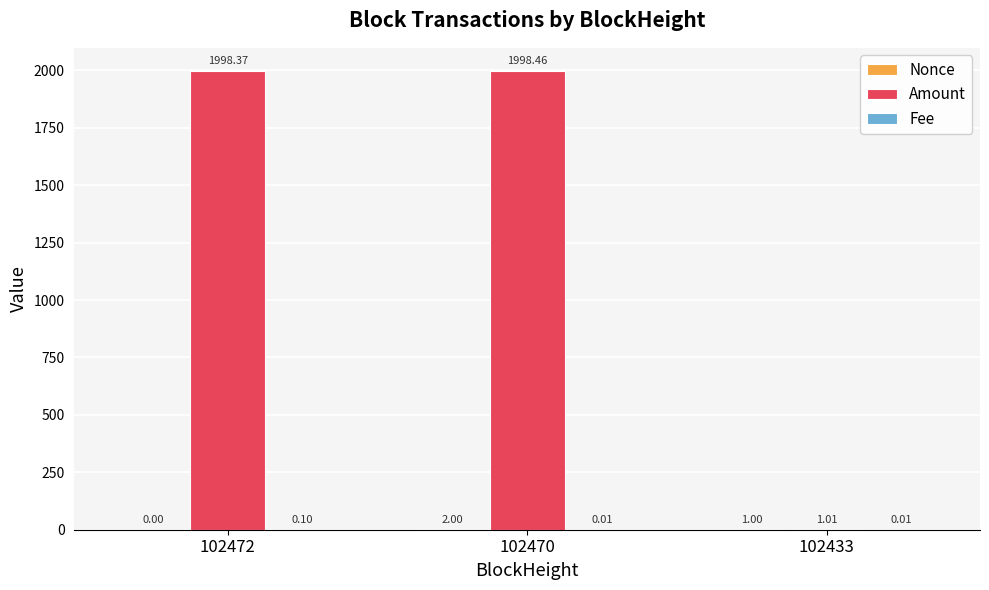

True or false: Amount has a value of 1998.5 at 102470.

True